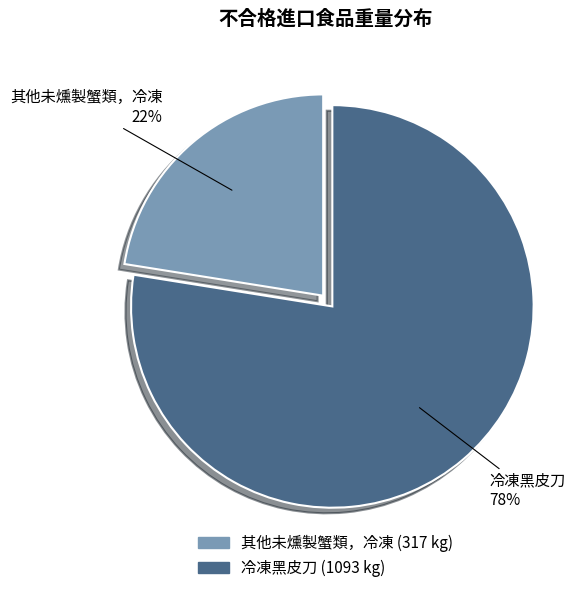

Rank the categories by value from highest to lowest.

冷凍黑皮刀, 其他未燻製蟹類，冷凍